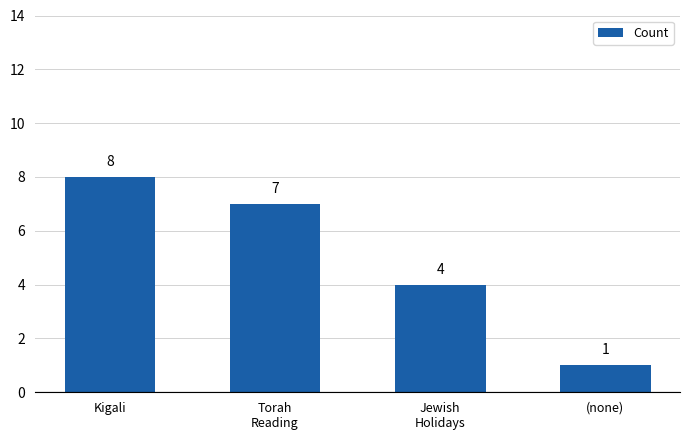

What is the label of the 1st bar from the right?

(none)